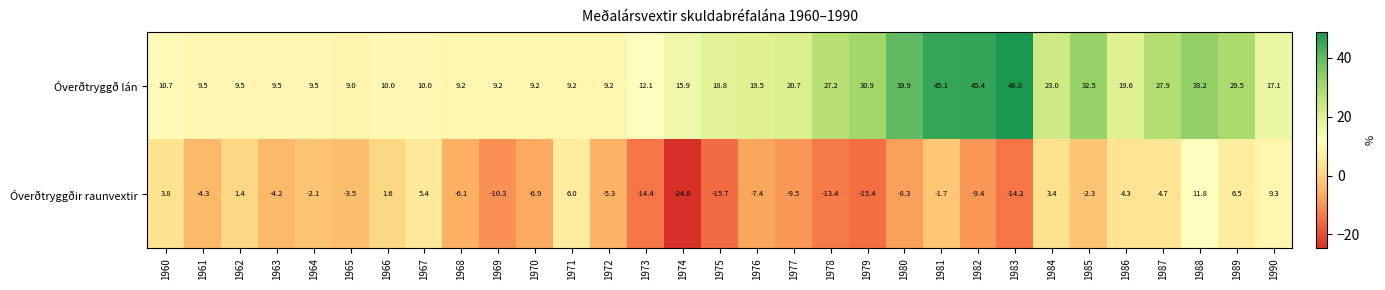

The value of Óverðtryggðir raunvextir at 1974 is -35.3. True or false?

False